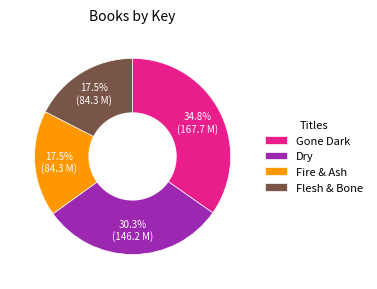

What is the largest slice in the pie chart?

Gone Dark